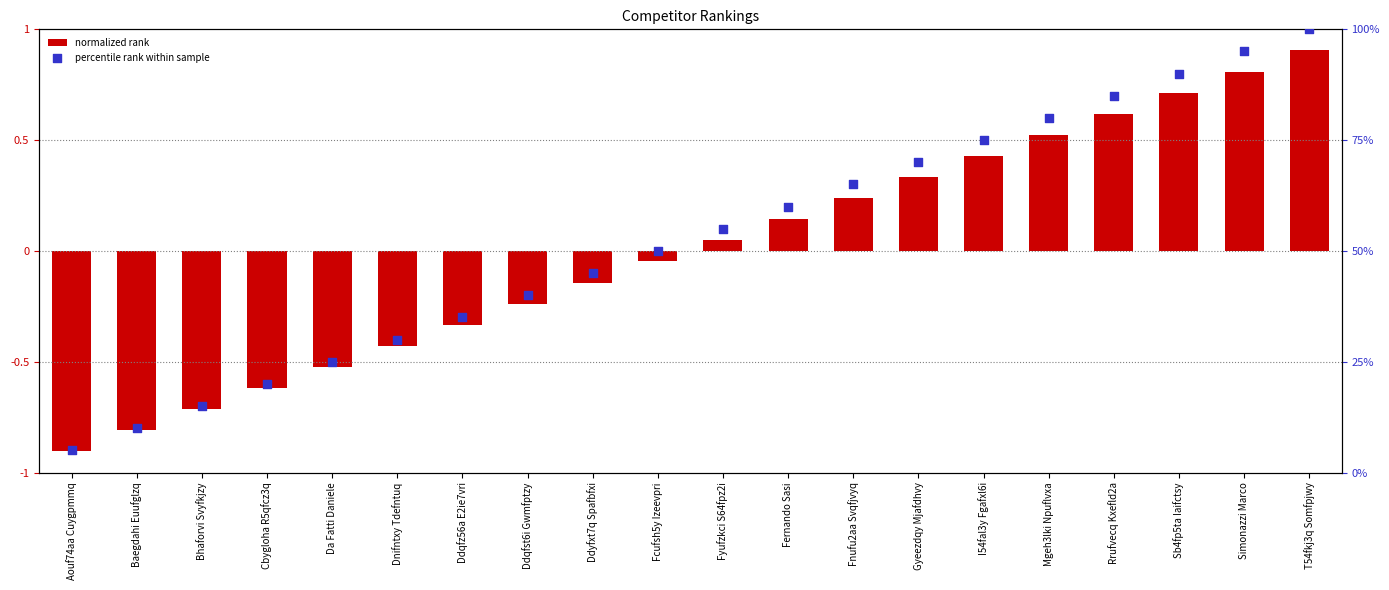

Which series has the largest Y range (max minus min)?

percentile rank within sample